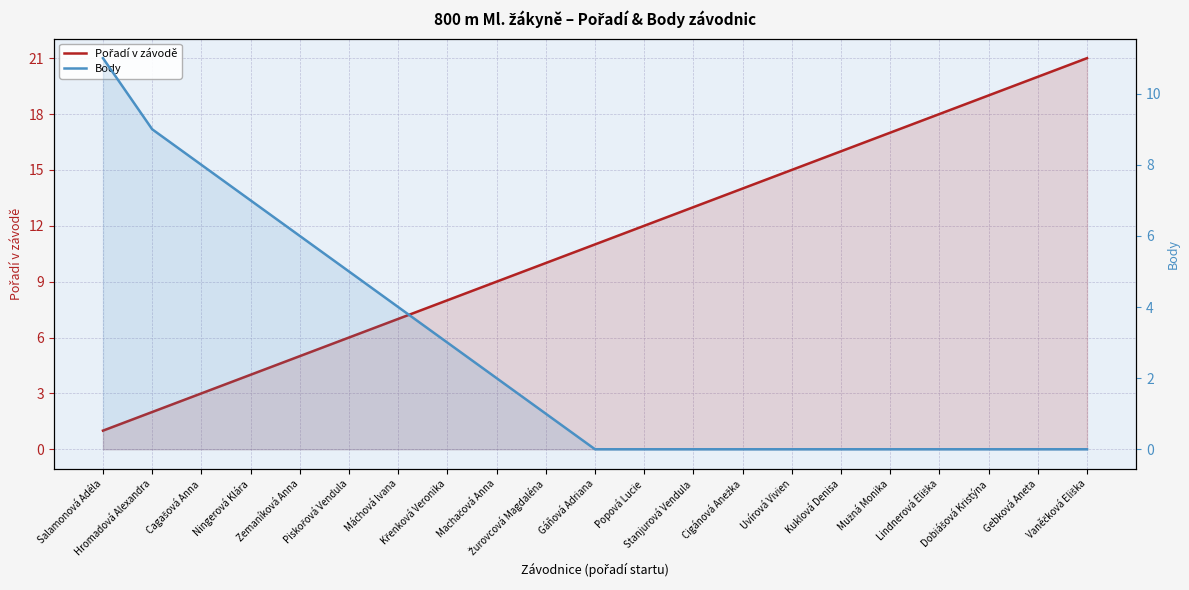

Which series has the widest spread of values?

Pořadí v závodě